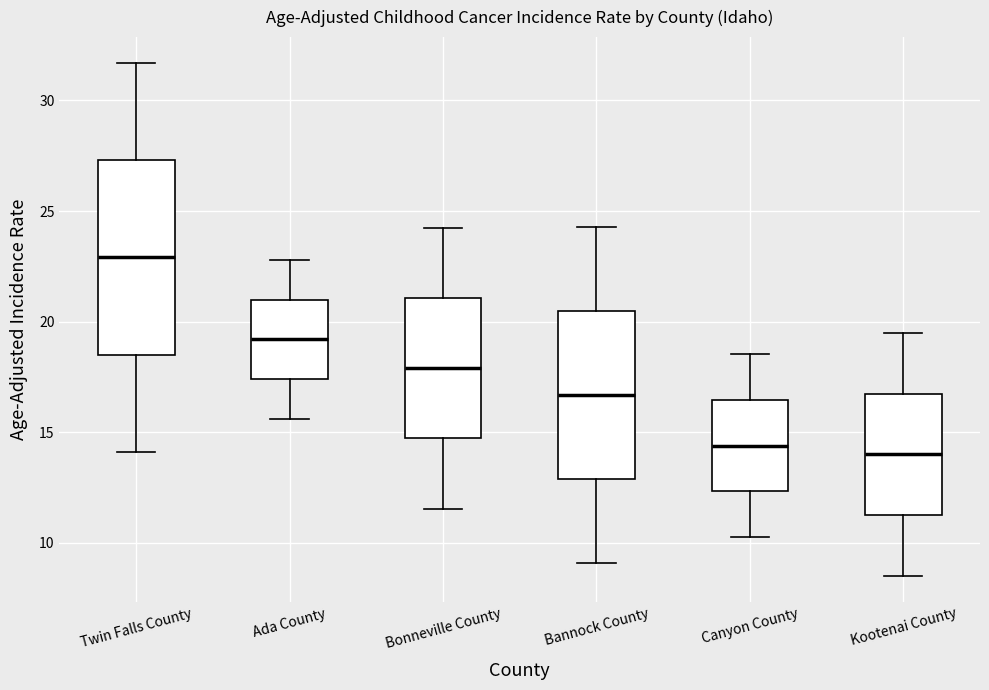

Reading left to right, read every box against the y-axis: the position of its median line, the range the box covers, and the ends of its whiskers. The values are not printed on the chart, so give them approximately, as read against the axis.

Twin Falls County: median 23.0, box 18.5 to 27.5, whiskers 14.0 to 31.5
Ada County: median 19.0, box 17.5 to 21.0, whiskers 15.5 to 23.0
Bonneville County: median 18.0, box 14.5 to 21.0, whiskers 11.5 to 24.5
Bannock County: median 16.5, box 13.0 to 20.5, whiskers 9.0 to 24.5
Canyon County: median 14.5, box 12.5 to 16.5, whiskers 10.5 to 18.5
Kootenai County: median 14.0, box 11.5 to 17.0, whiskers 8.5 to 19.5